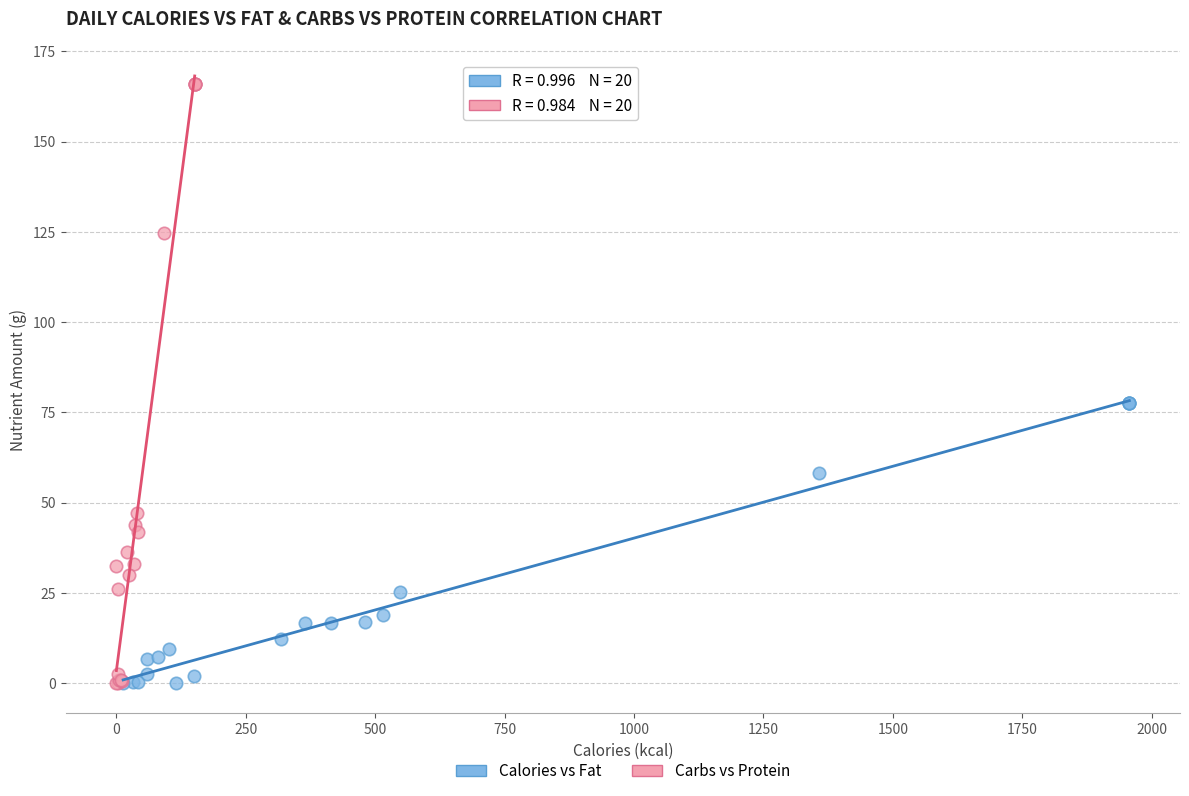

Which series contains the highest Y value?

Carbs vs Protein